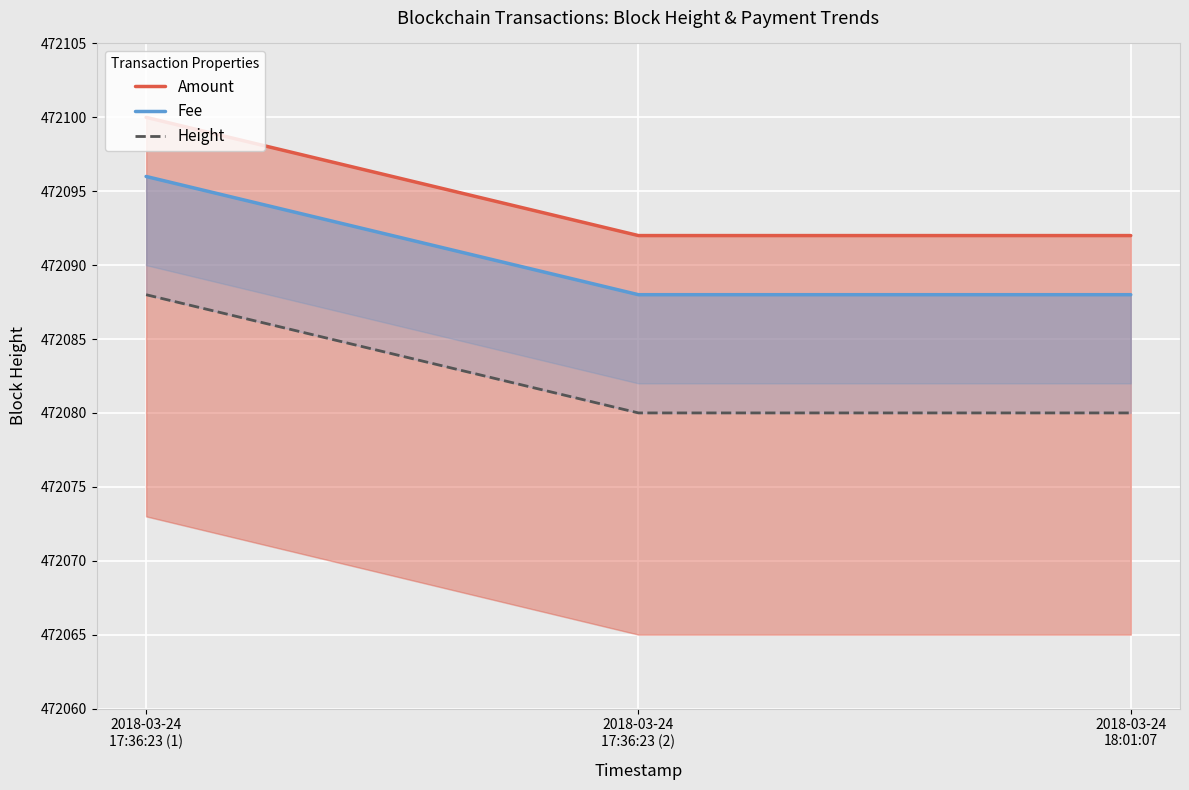

Reading right to left, list all the values displayed in this chart.

Amount: 2018-03-24
18:01:07=472092	2018-03-24
17:36:23 (2)=472092	2018-03-24
17:36:23 (1)=472100
Fee: 2018-03-24
18:01:07=472088	2018-03-24
17:36:23 (2)=472088	2018-03-24
17:36:23 (1)=472096
Height: 2018-03-24
18:01:07=472080	2018-03-24
17:36:23 (2)=472080	2018-03-24
17:36:23 (1)=472088